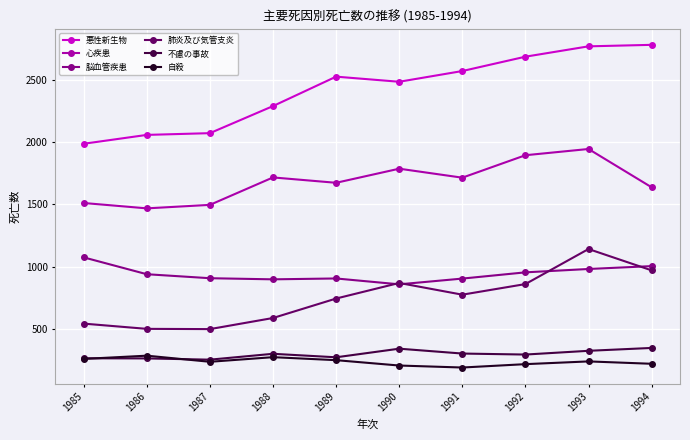

What is the sum of the 心疾患 values at 1986 and 1991?

3182